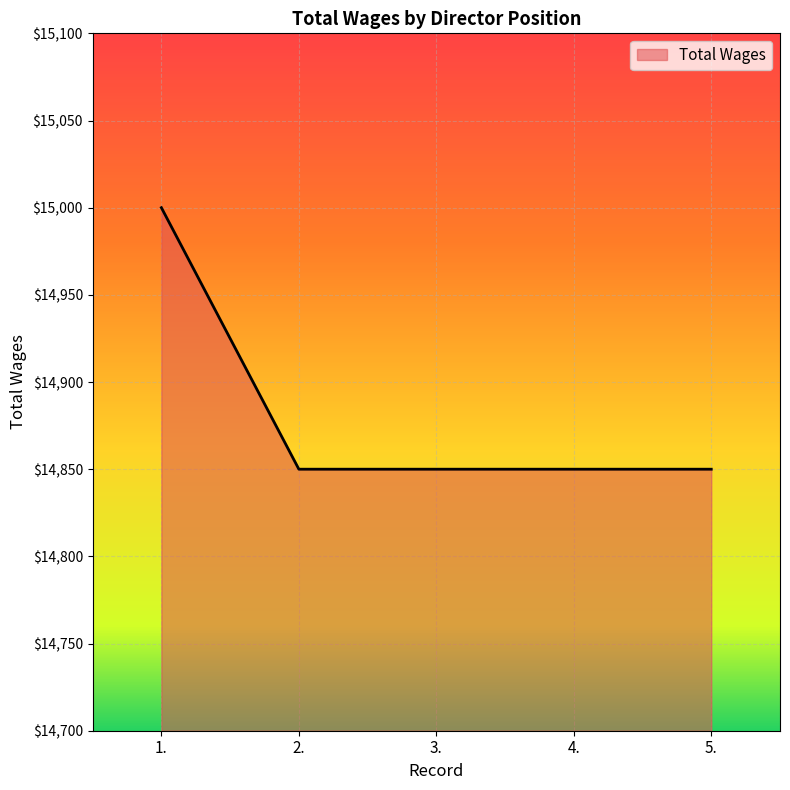

True or false: there are more than 2 points higher than both neighbors.

False